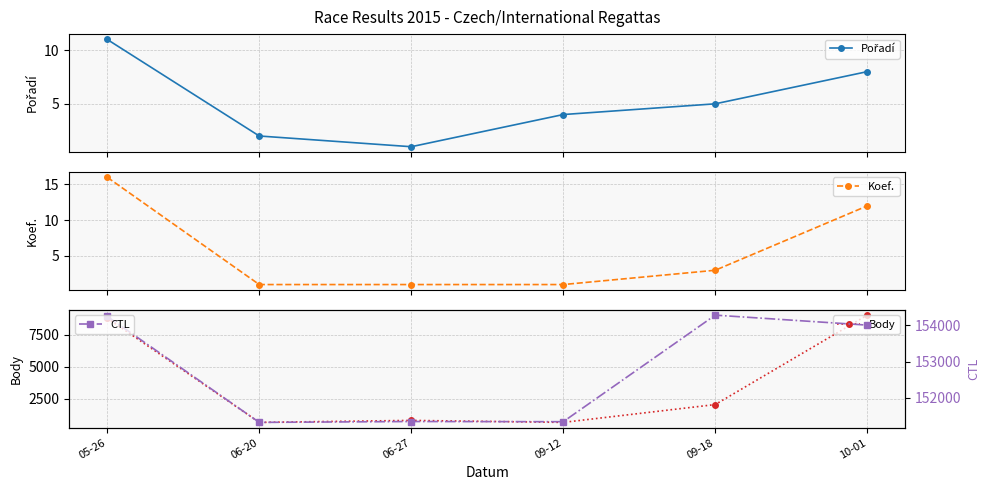

The value of Koef. at 09-12 is 2. True or false?

False